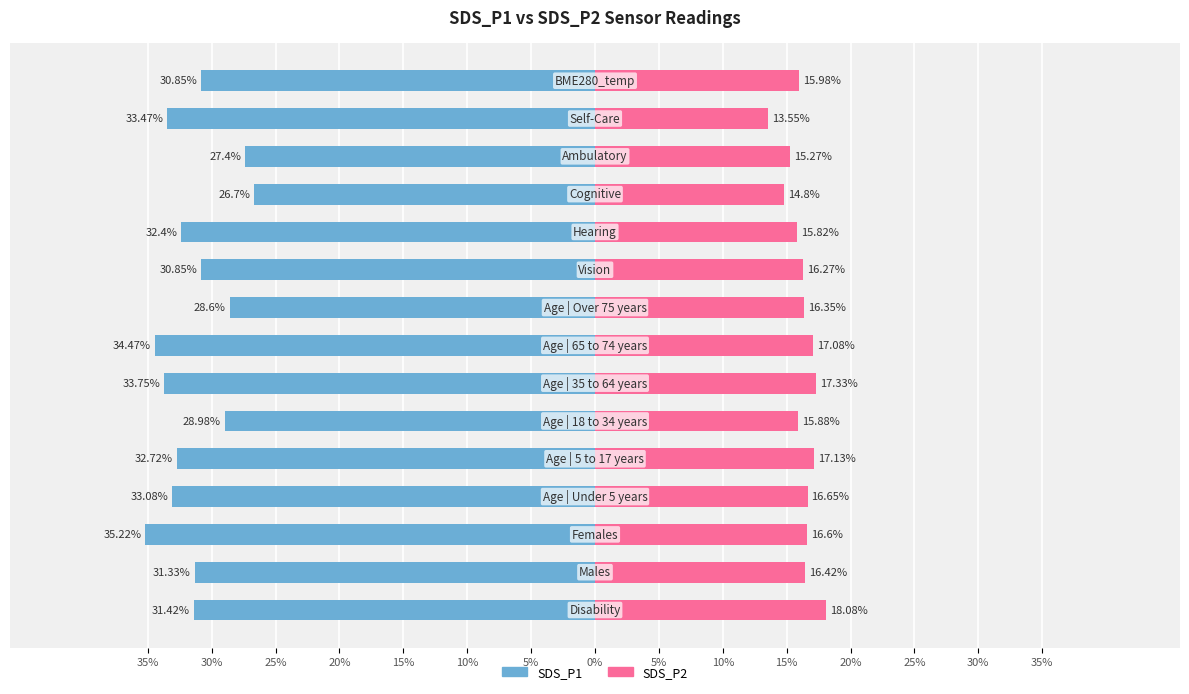

What is the difference between the highest and lowest values at 30%?

47.8